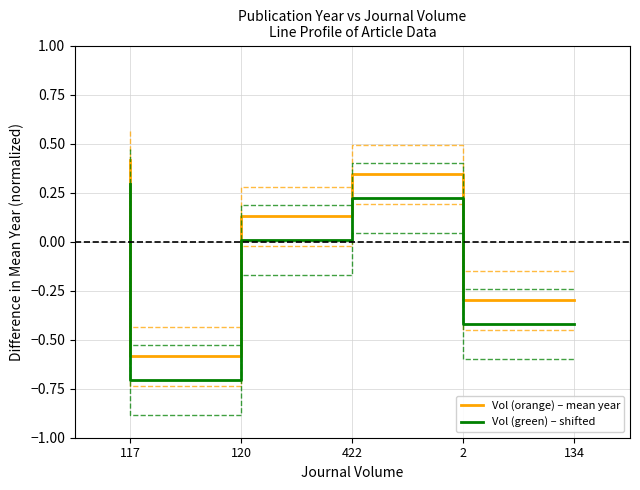

Which series has the largest range (max minus min)?

Vol (orange) – mean year